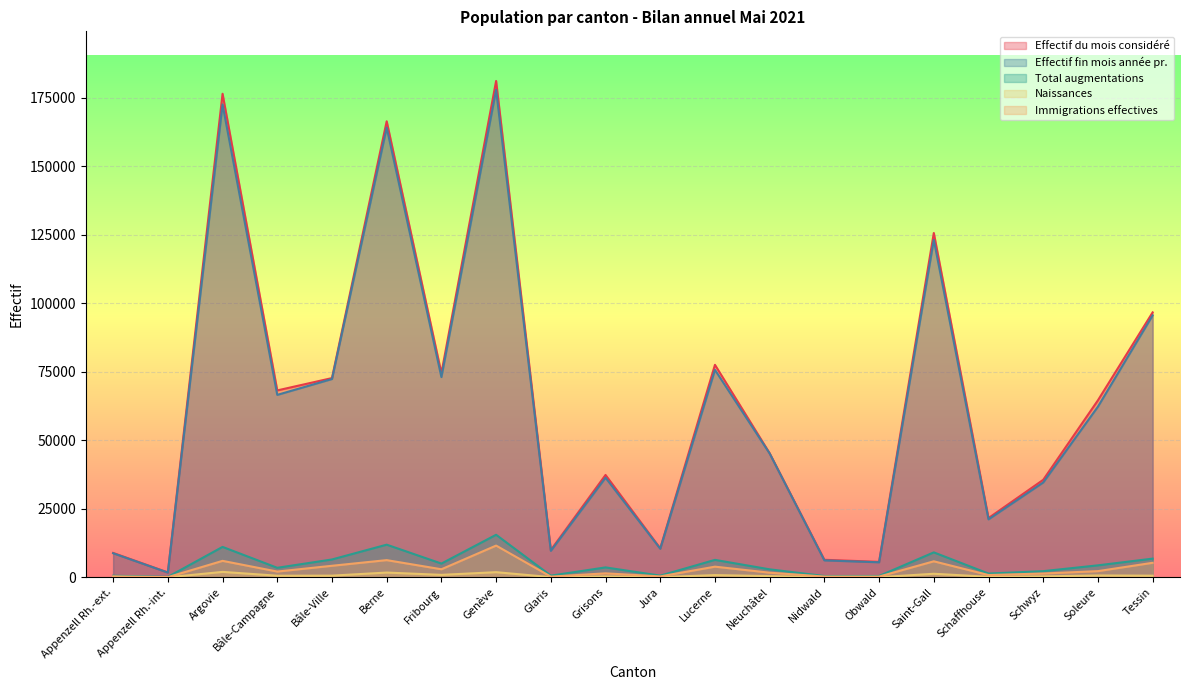

What is the difference between the highest and lowest values at Bâle-Campagne?

67640